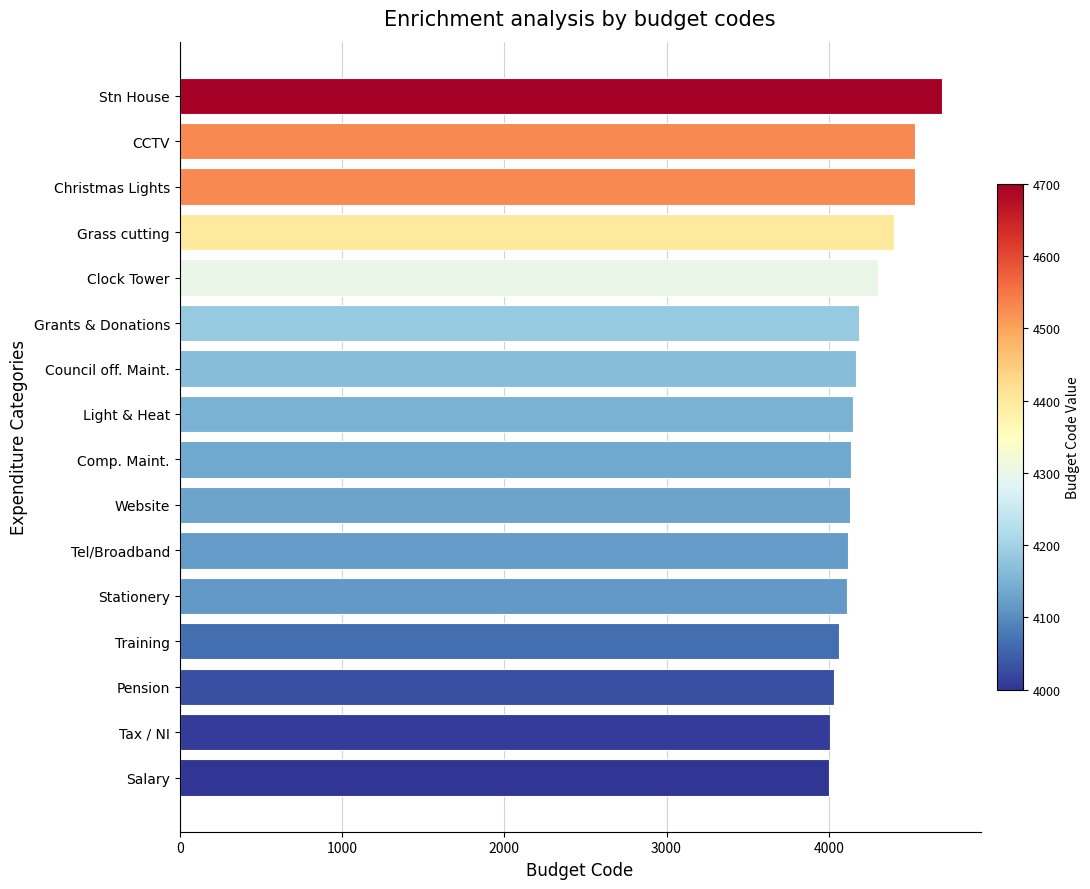

What is the ratio of the value at Grants & Donations to the value at Comp. Maint.?

1.0